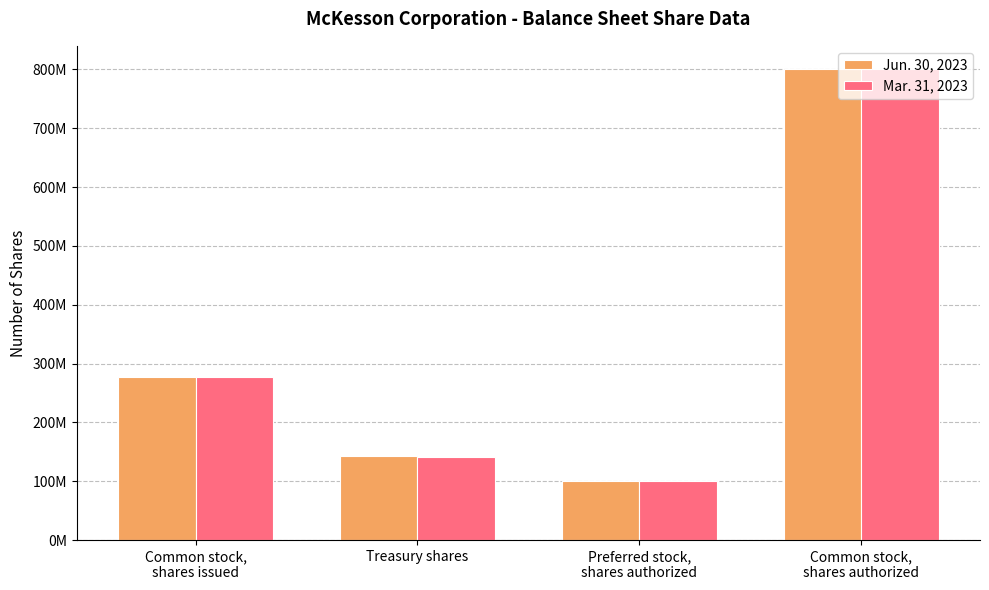

Which has a higher value, Common stock,
shares authorized or Treasury shares?

Common stock,
shares authorized